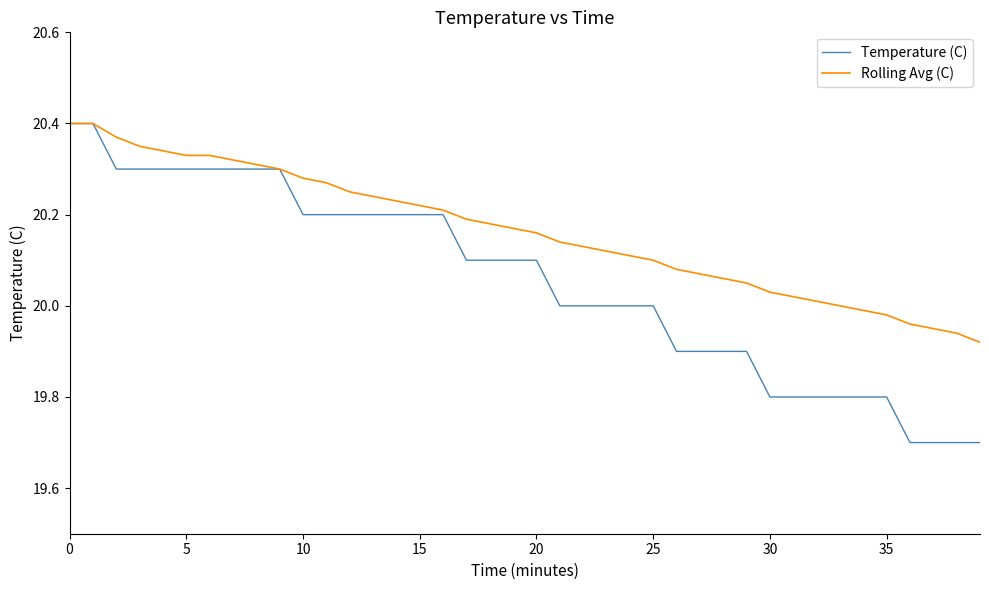

List the series in order of their overall mean, lowest first.

Temperature (C), Rolling Avg (C)